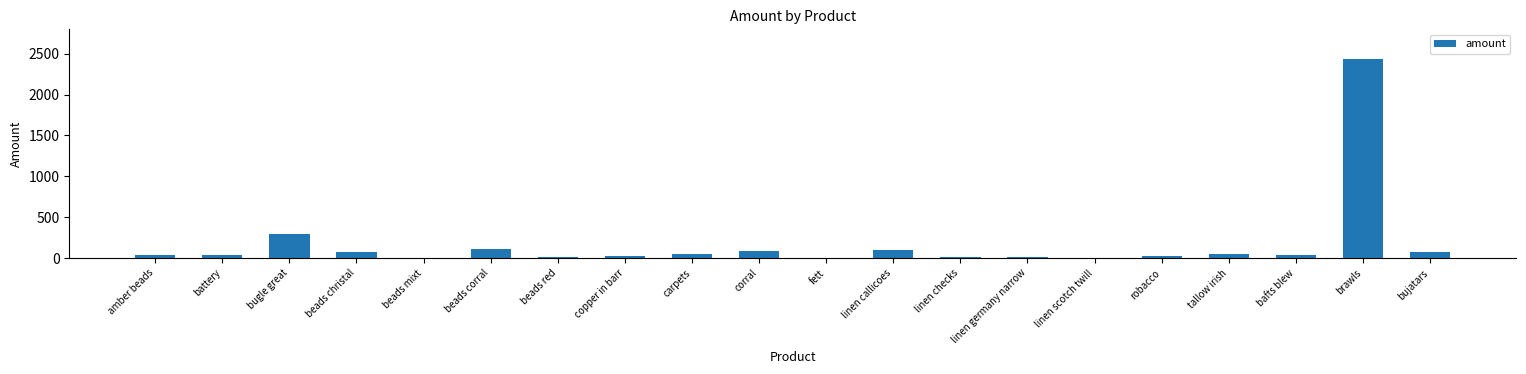

What is the sum of all values?

3489